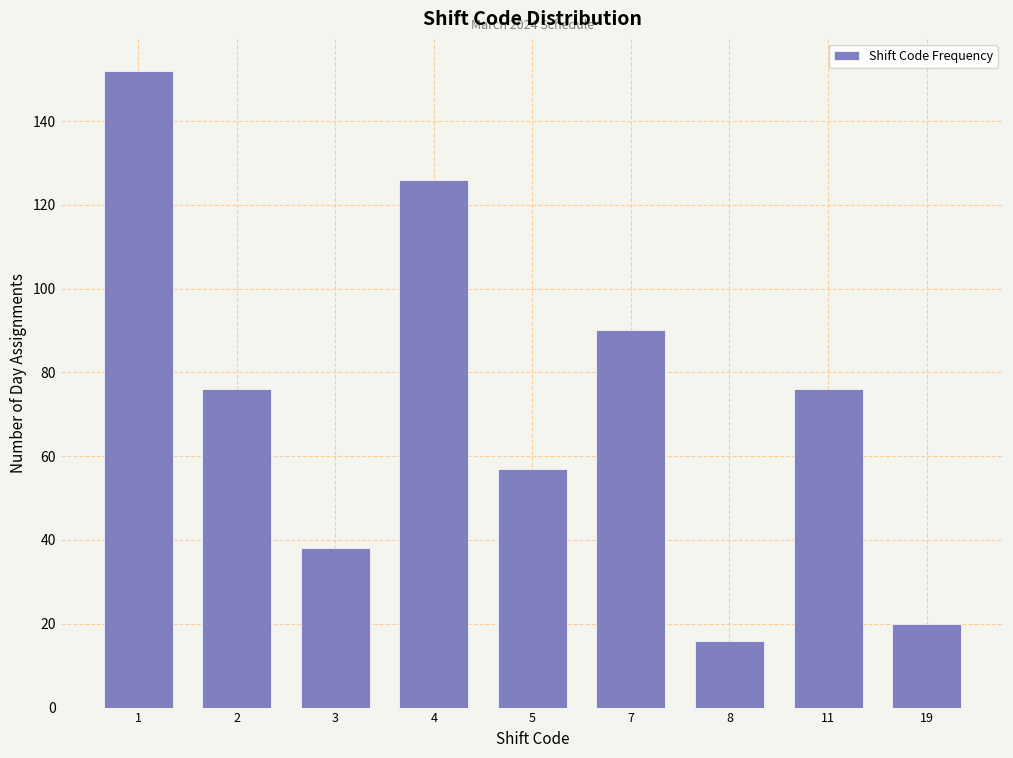

Reading left to right, transcribe all the data shown in this chart.

1=152	2=76	3=38	4=126	5=57	7=90	8=16	11=76	19=20